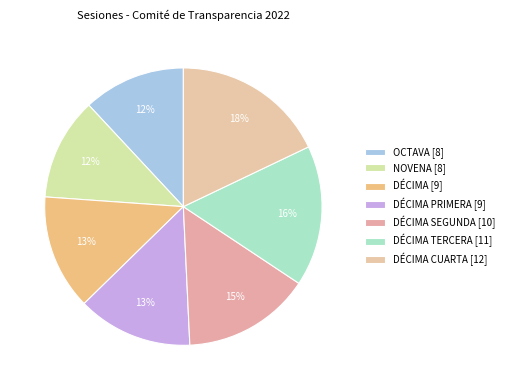

Does any single category account for the majority?

No